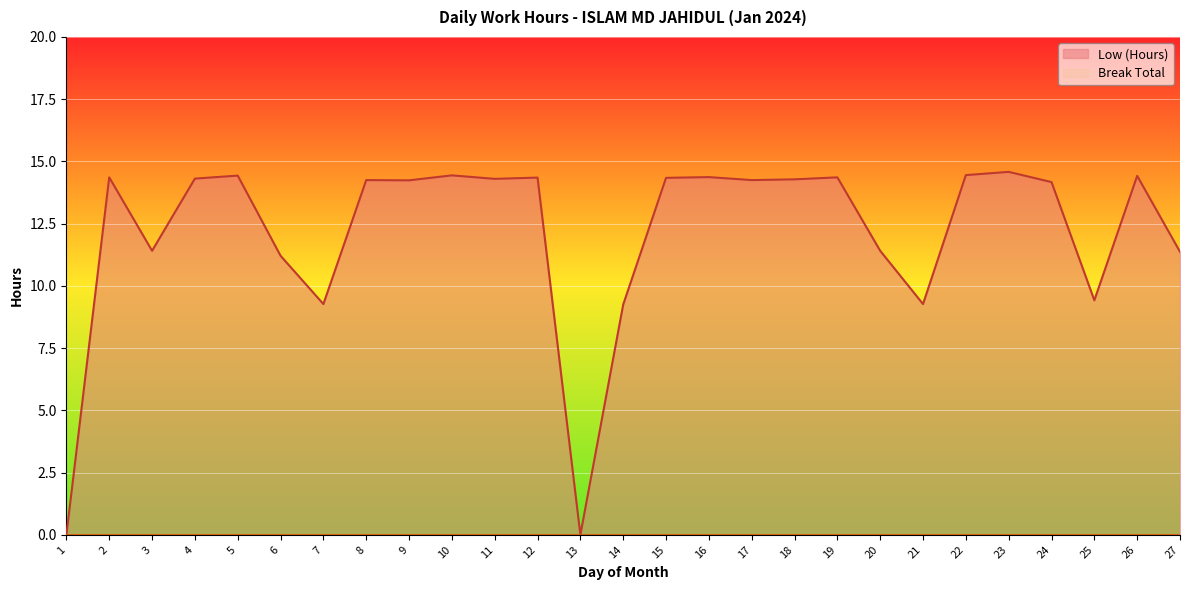

How many values are below 14?

10